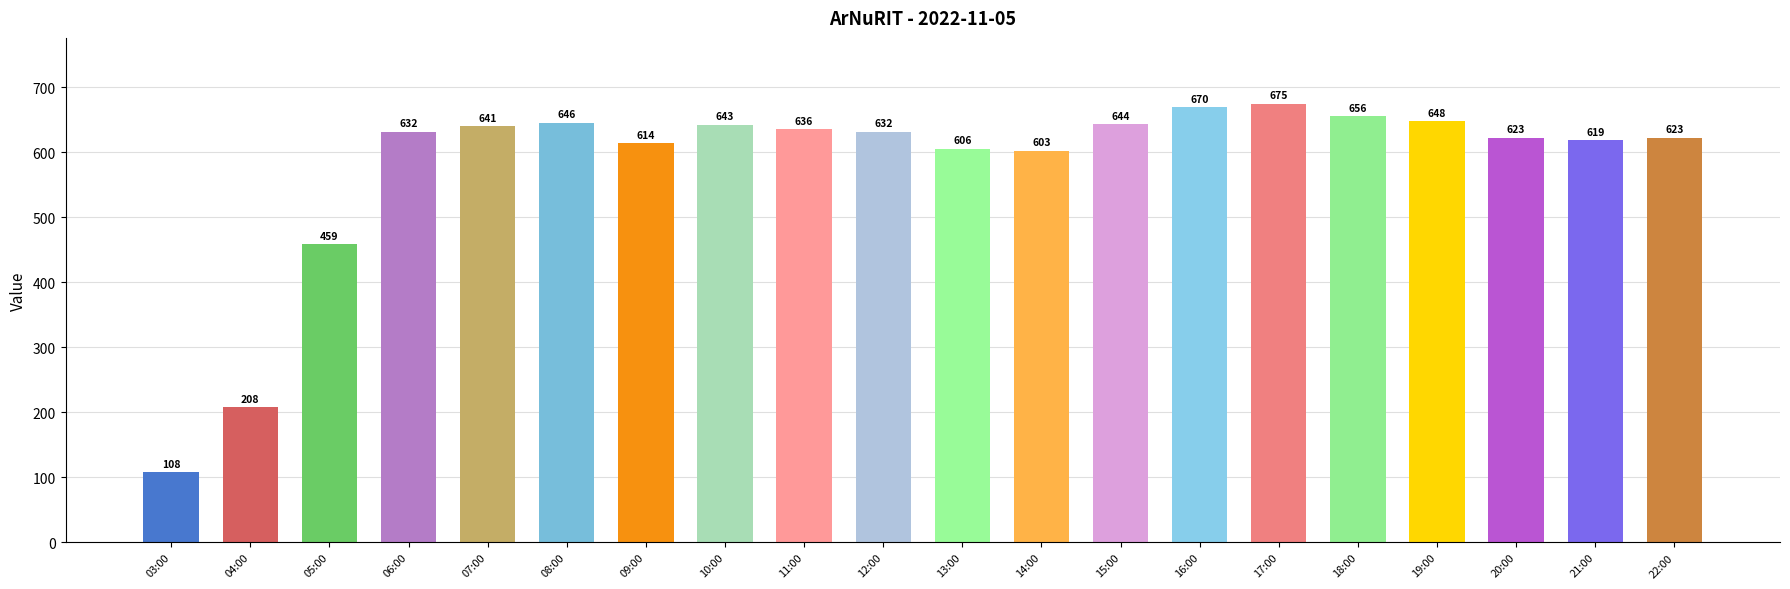

What is the average value?

579